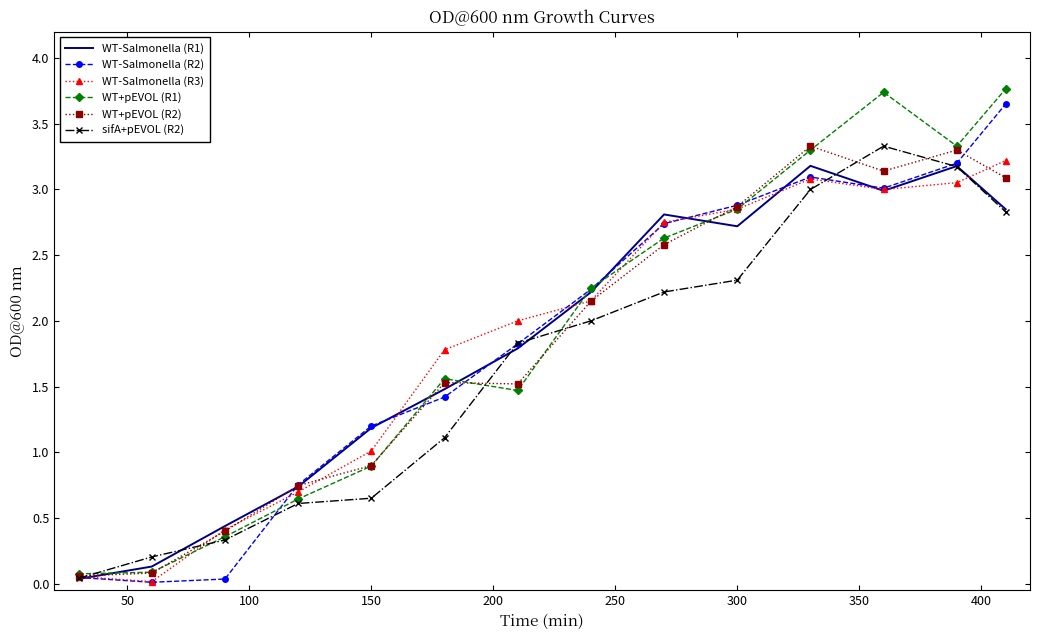

What is the greatest value displayed?

3.8